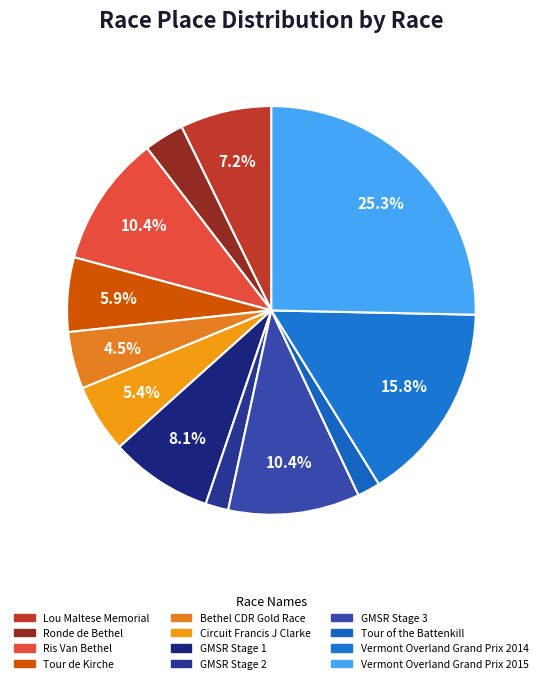

To the nearest percent, what percentage of the pie is Ronde de Bethel?

3%